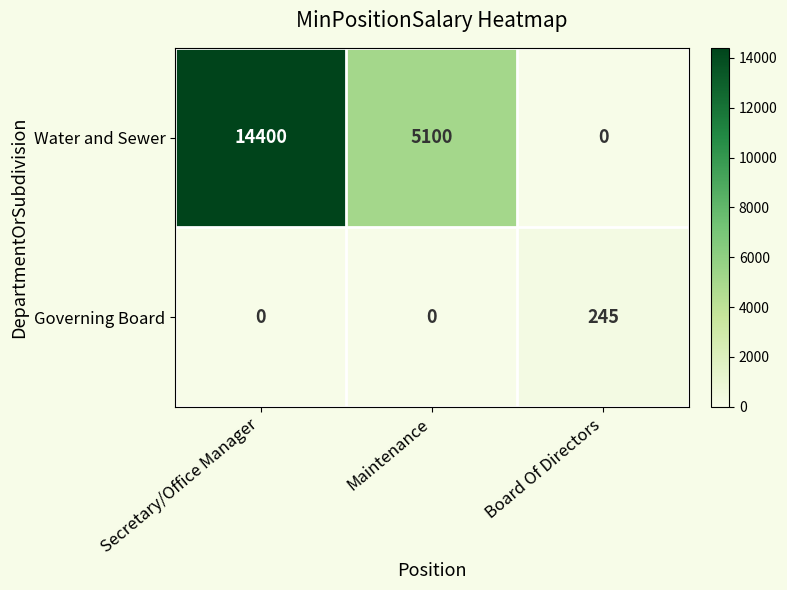

Which label corresponds to the largest value in the chart?

Secretary/Office Manager